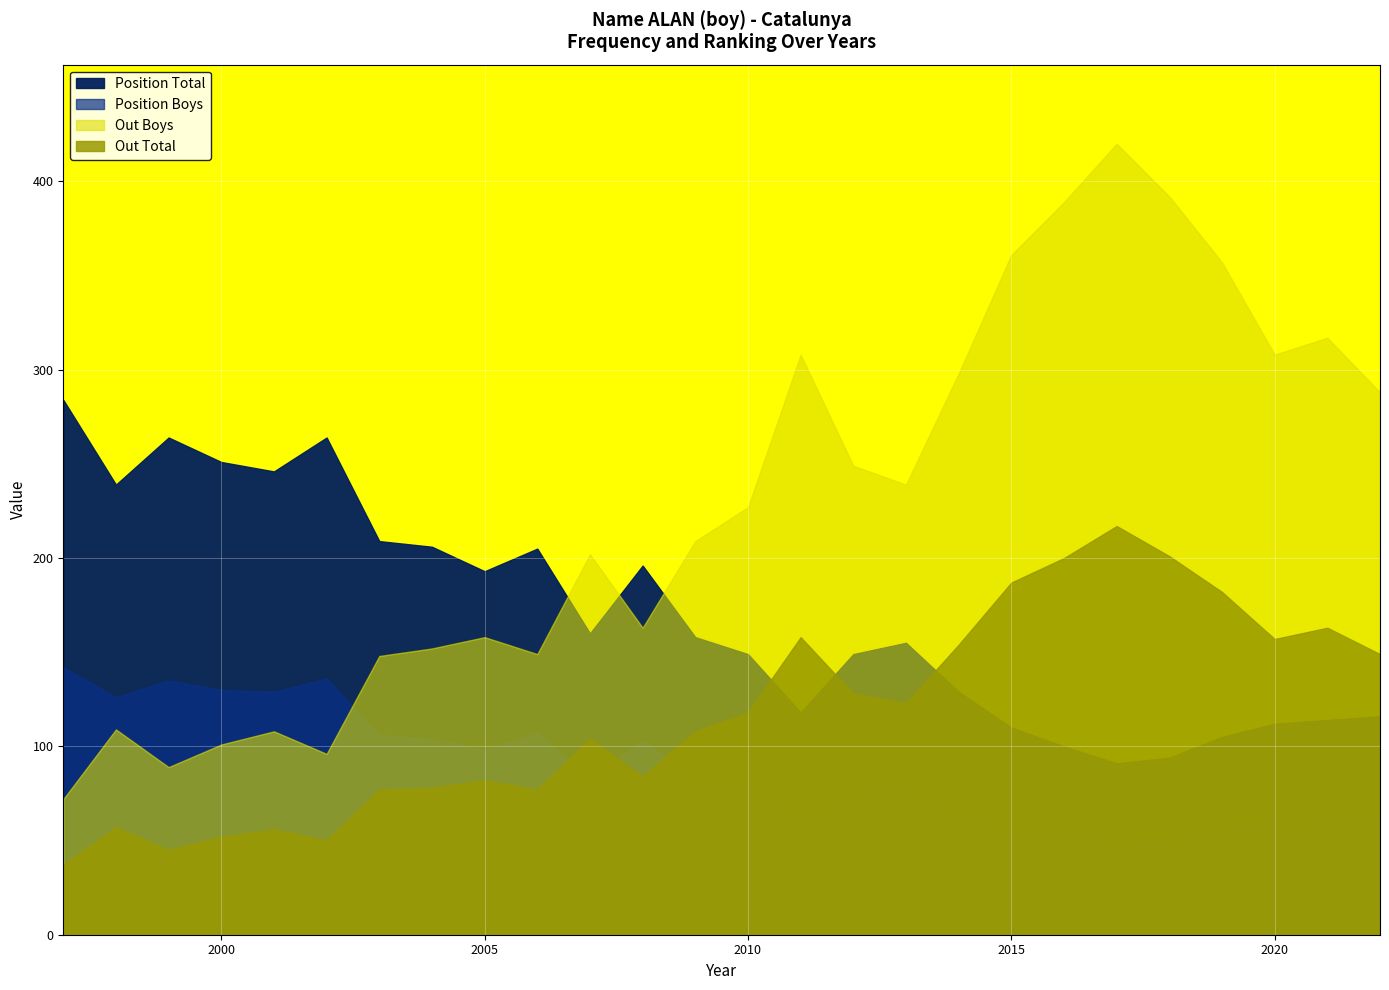

What is the value of the Position Boys point at the 18th from the left?

67